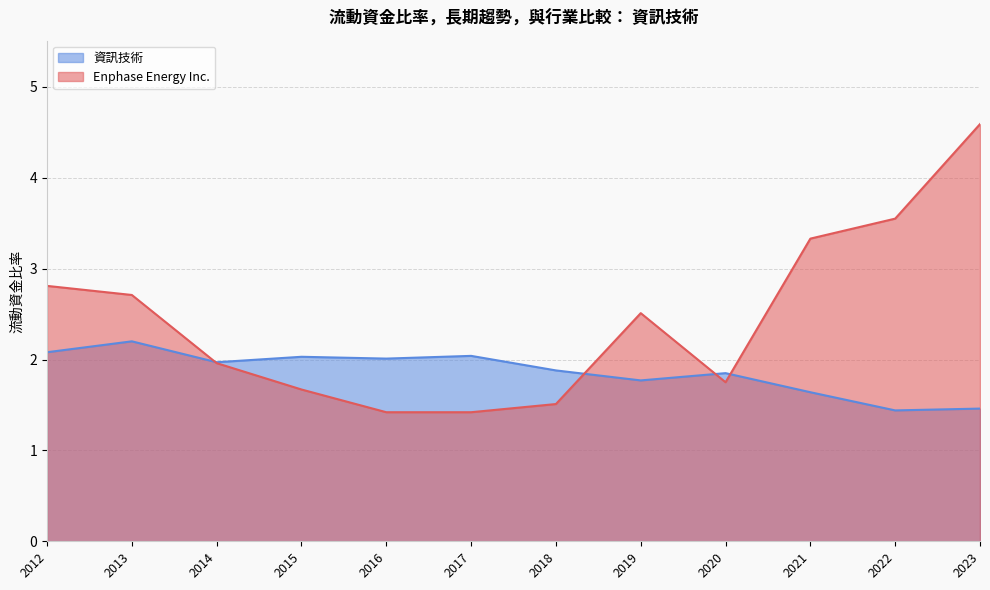

Which category has the highest value in the 資訊技術 series?

2013